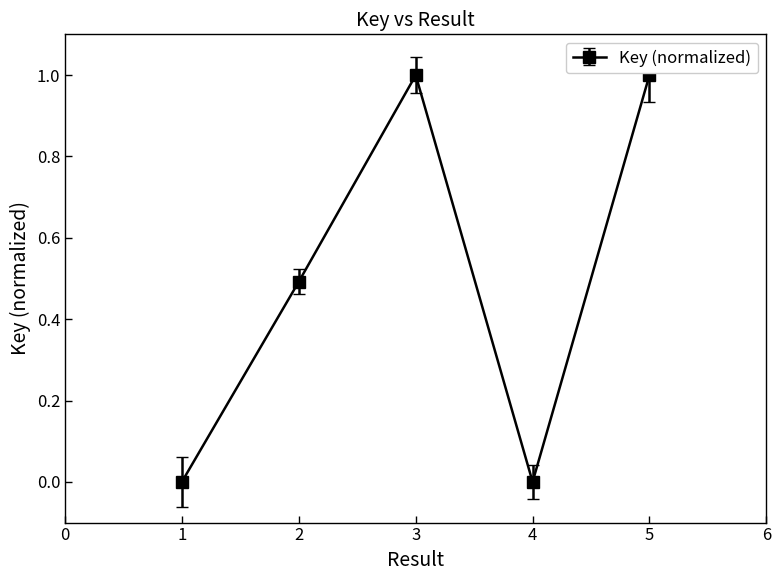

True or false: the data shows 0.0 at 1.

True